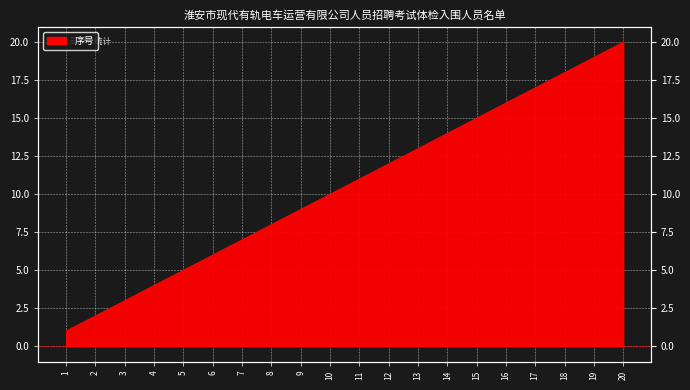

Where does the data first go above 11?

12